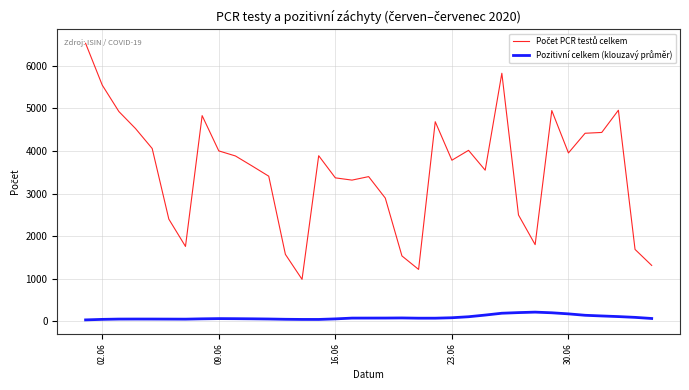

What is the maximum value shown in the chart?

6528.0